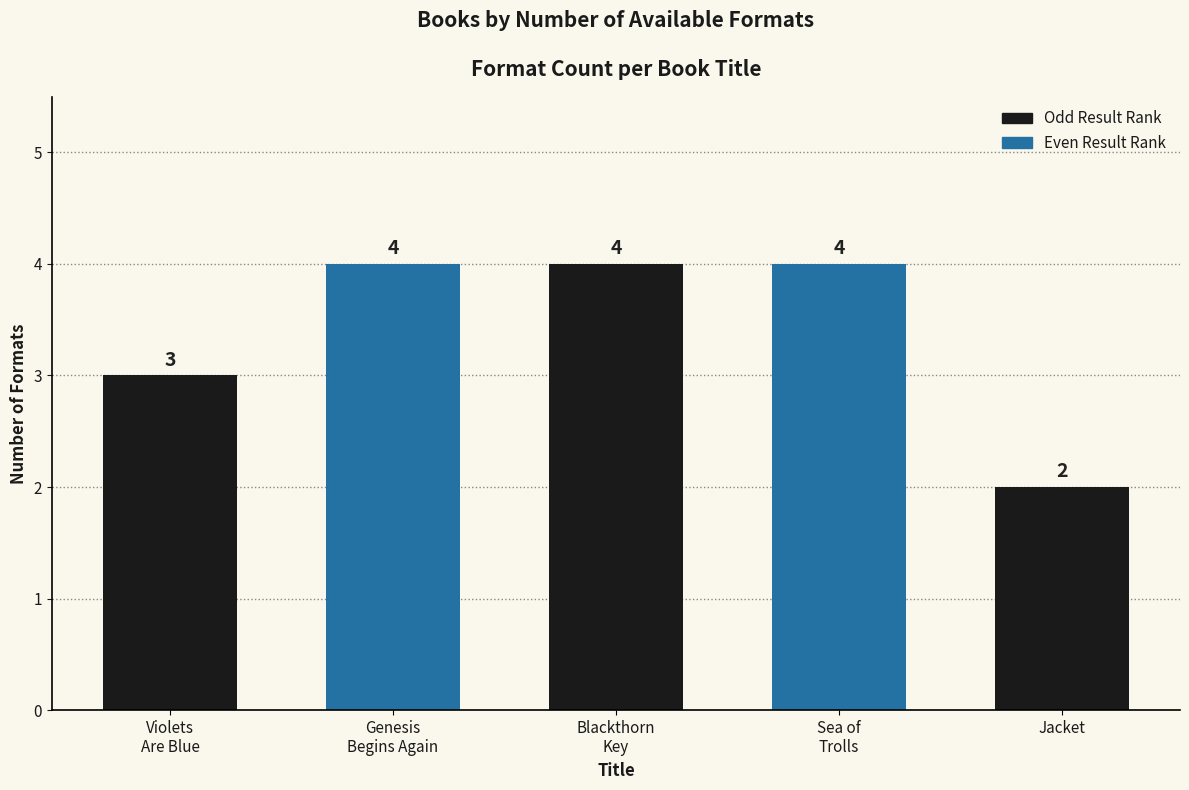

How many bars are there in total?

5